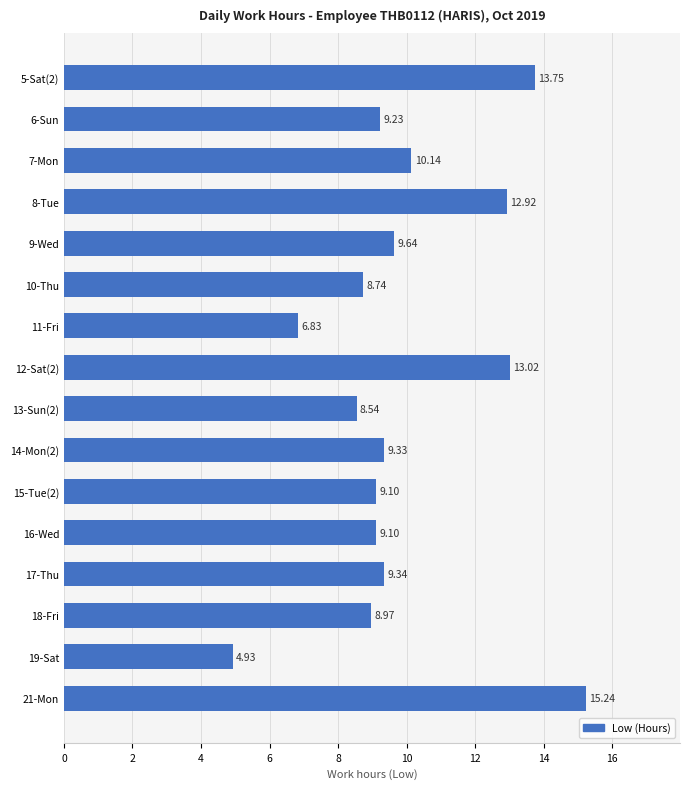

Are the bars grouped side by side (vs. stacked)?

No